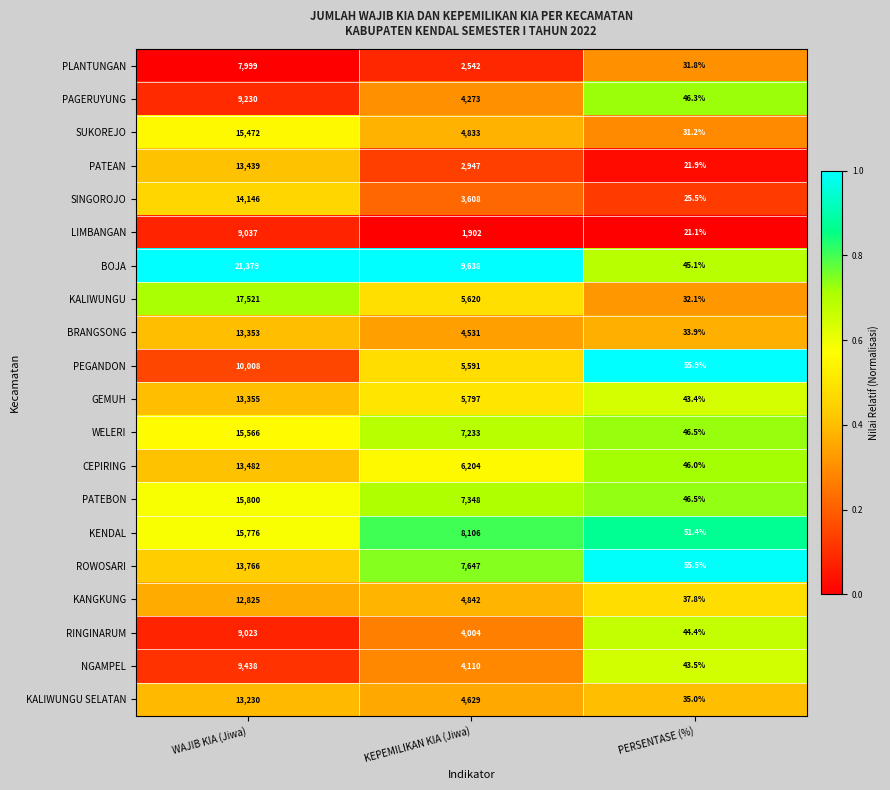

At which category is the sum across all series the highest?

WAJIB KIA (Jiwa)